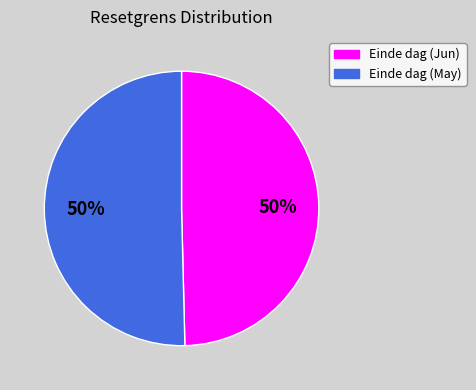

To the nearest percent, what is the average slice percentage?

50%